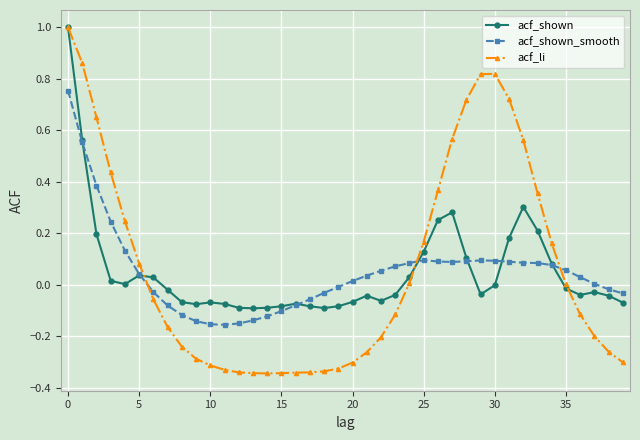

Which series has the widest spread of values?

acf_li